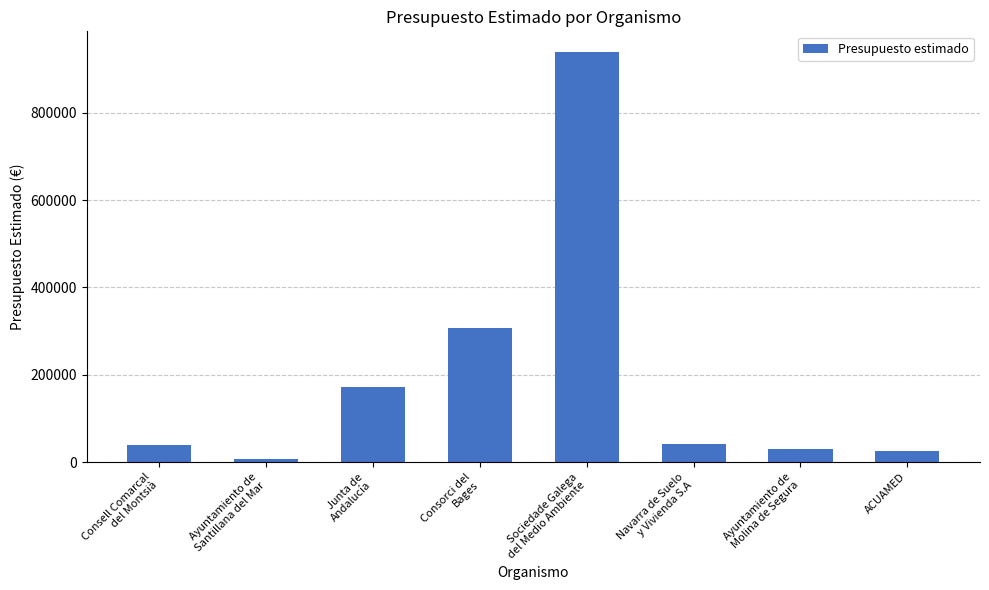

Which category has the lowest value across all series?

Ayuntamiento de
Santillana del Mar